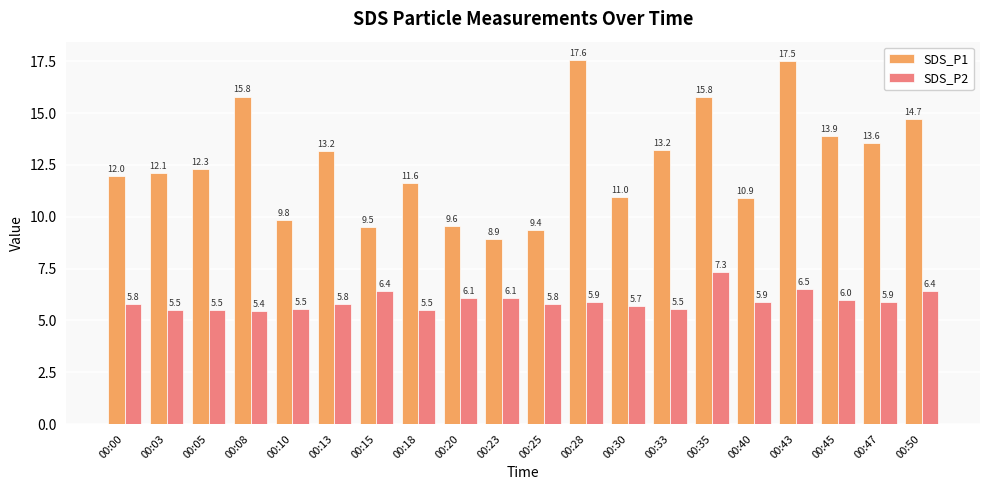

Rank the series by their average value, from highest to lowest.

SDS_P1, SDS_P2